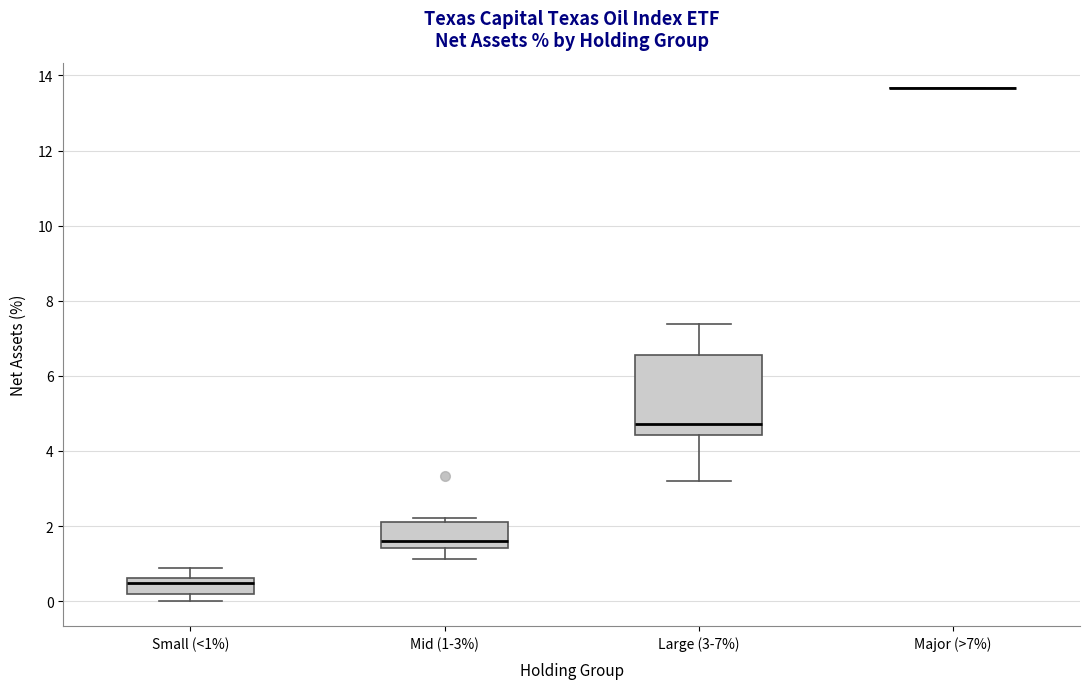

Which box is the tallest, from its lower edge to its upper edge?

Large (3-7%)